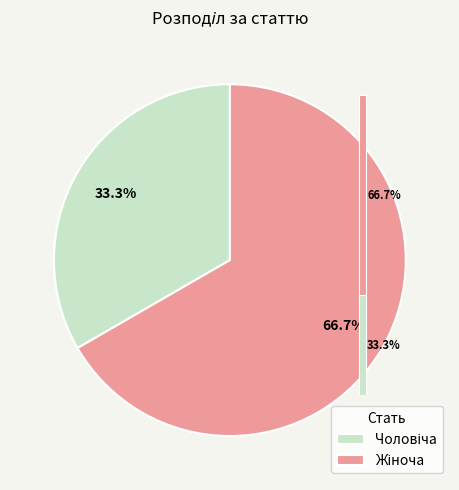

Do Жіноча and Чоловіча together represent more than half of the pie?

Yes